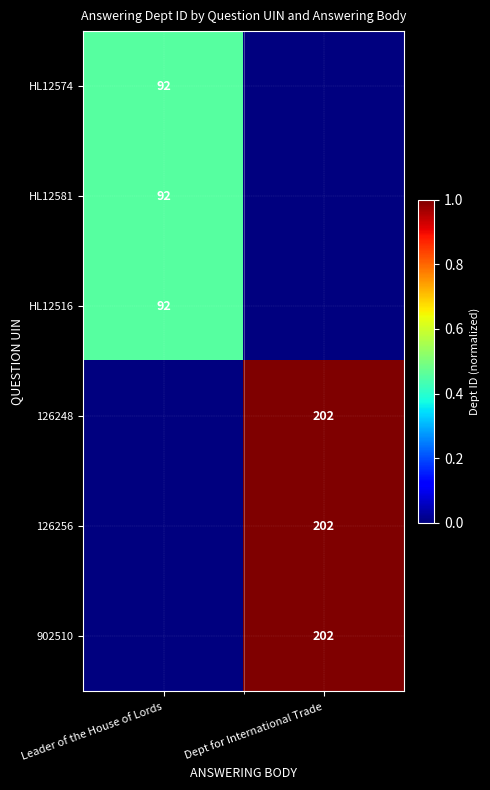

Is it true that HL12581 equals 156 at Leader of the House of Lords?

False